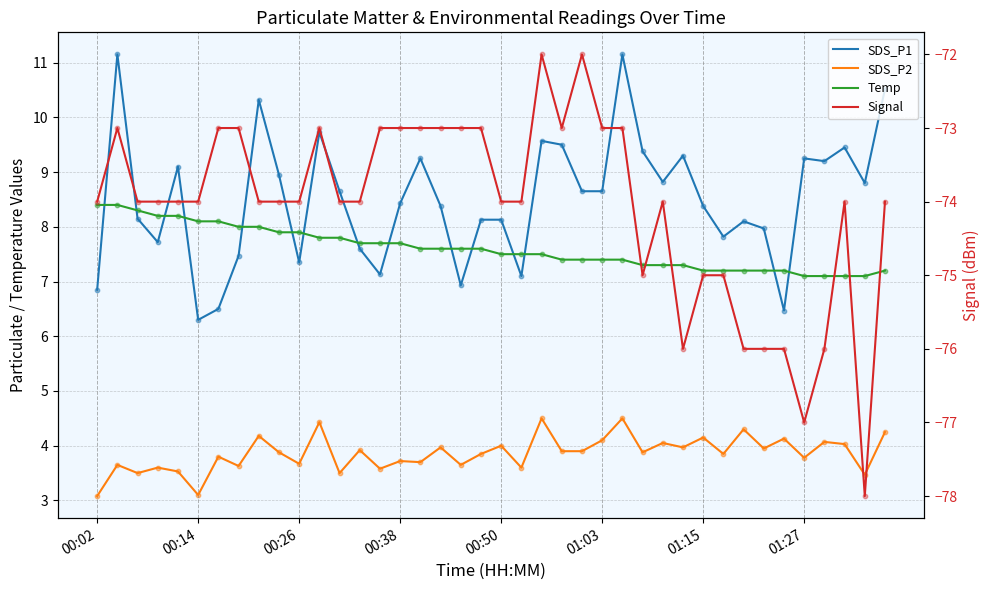

What are all the series names shown in the legend?

SDS_P1, SDS_P2, Temp, Signal